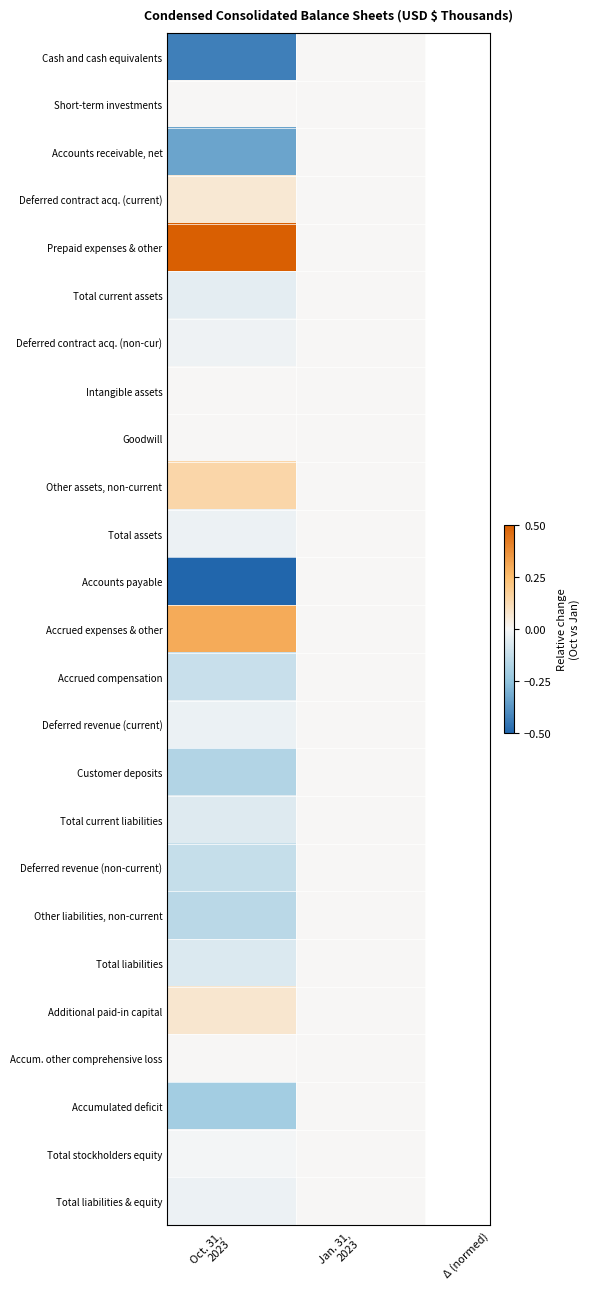

What is the greatest value displayed?

0.5